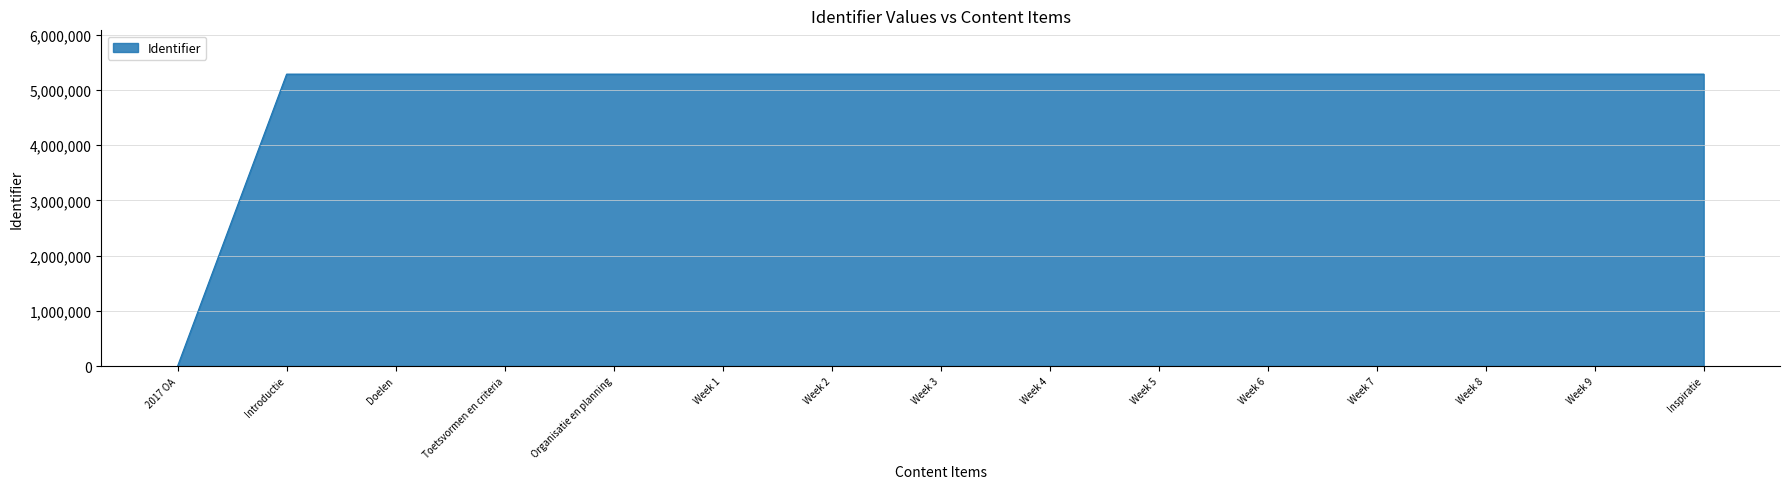

What is the maximum value shown in the chart?

5286425